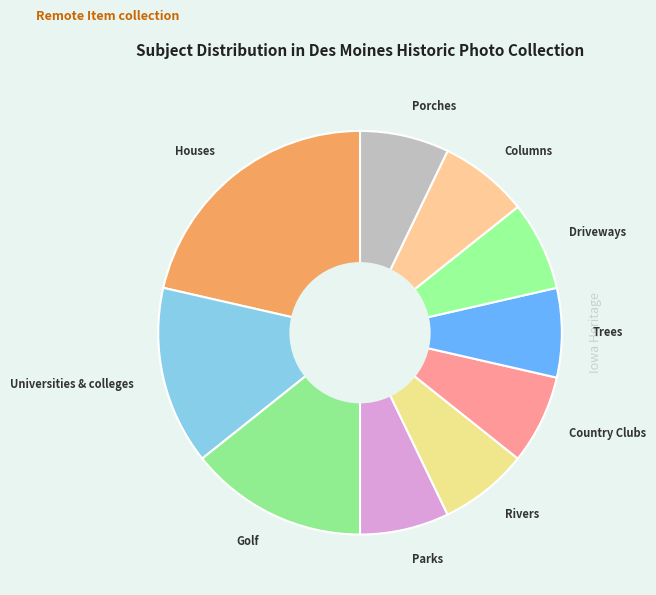

Which category has the biggest portion of the pie?

Houses